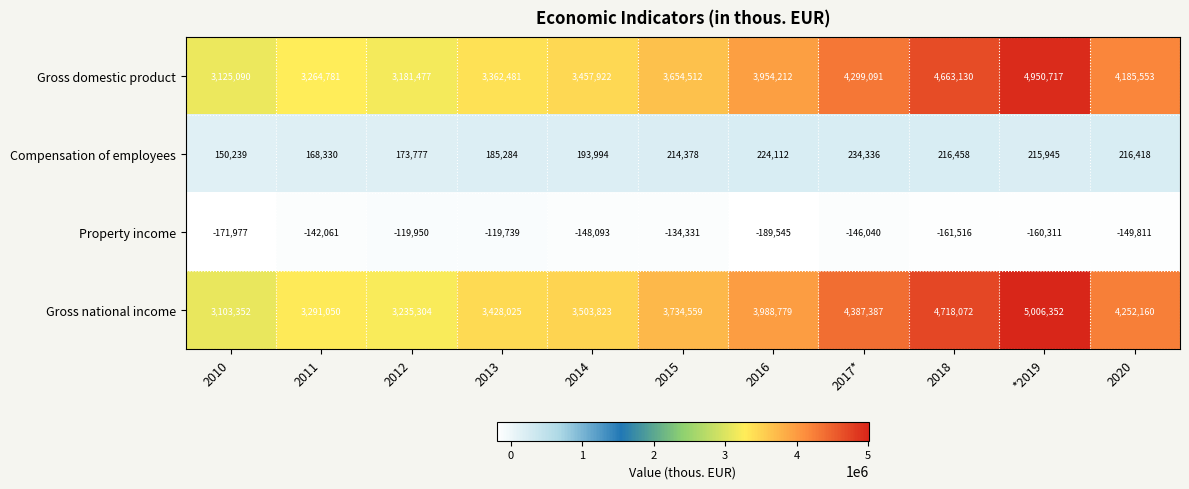

Which series has the widest spread of values?

Gross national income